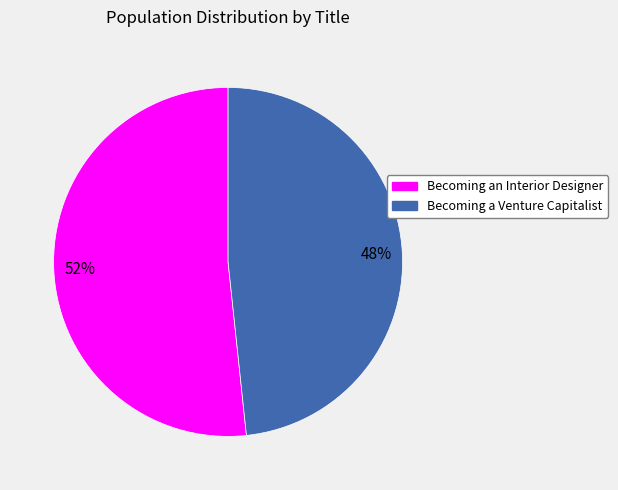

What is the ratio of the value at Becoming an Interior Designer to the value at Becoming a Venture Capitalist?

1.1